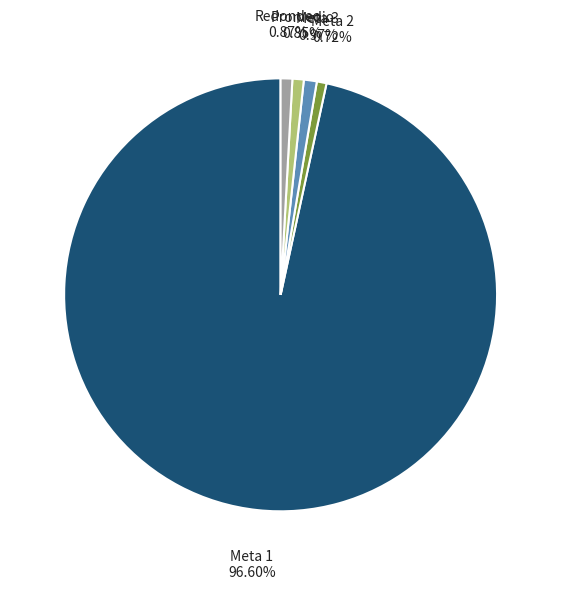

Which slice represents more than half of the pie?

Meta 1